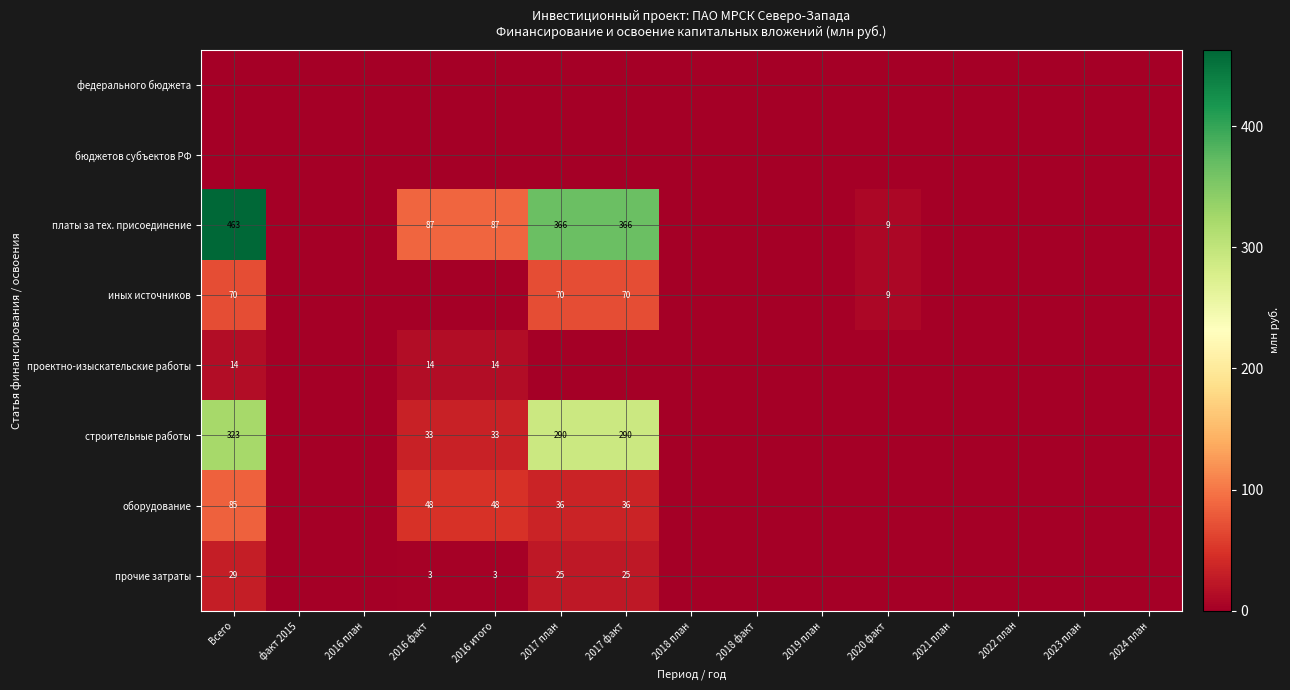

At which category is the sum across all series the highest?

Всего